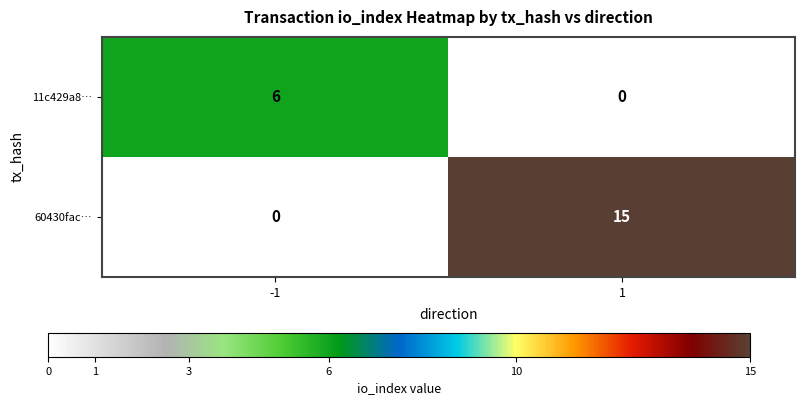

Reading left to right, transcribe all the data shown in this chart.

11c429a8…: 6	0
60430fac…: 0	15